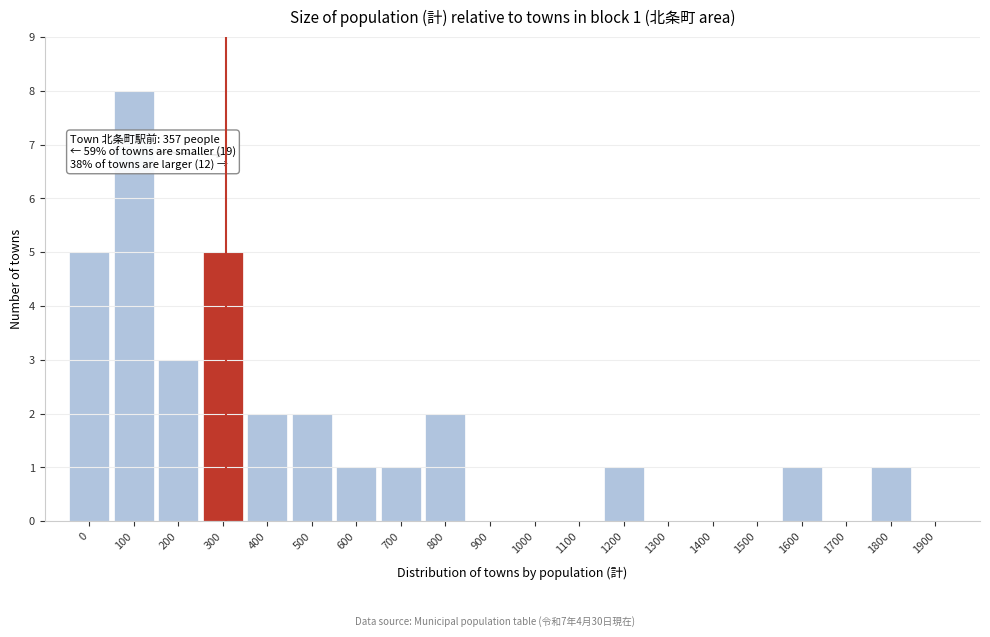

Reading right to left, what are all the values shown in this chart?

1900=0	1800=1	1700=0	1600=1	1500=0	1400=0	1300=0	1200=1	1100=0	1000=0	900=0	800=2	700=1	600=1	500=2	400=2	300=5	200=3	100=8	0=5